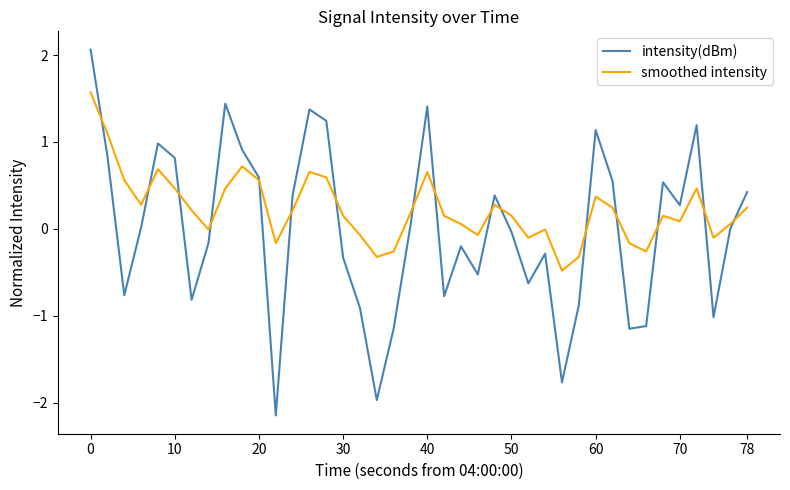

List the series in order of their peak value, lowest first.

smoothed intensity, intensity(dBm)